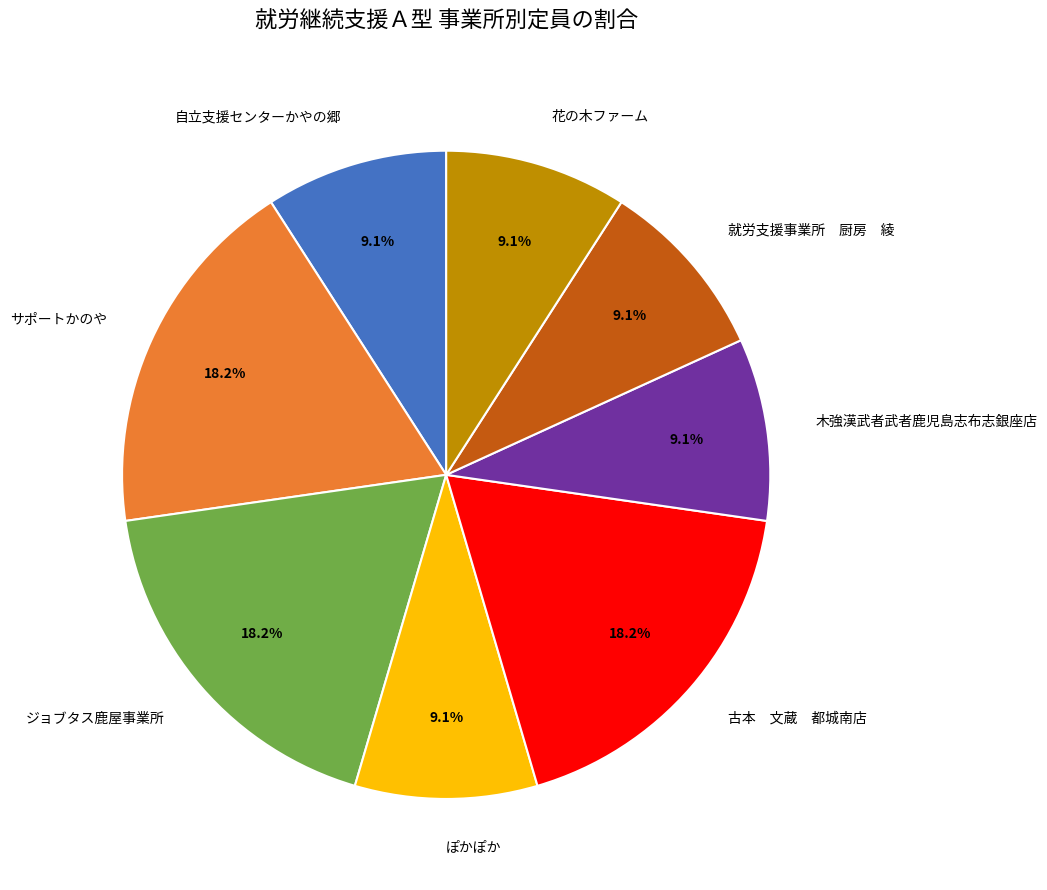

How much of the chart is everything except サポートかのや?

81.8%